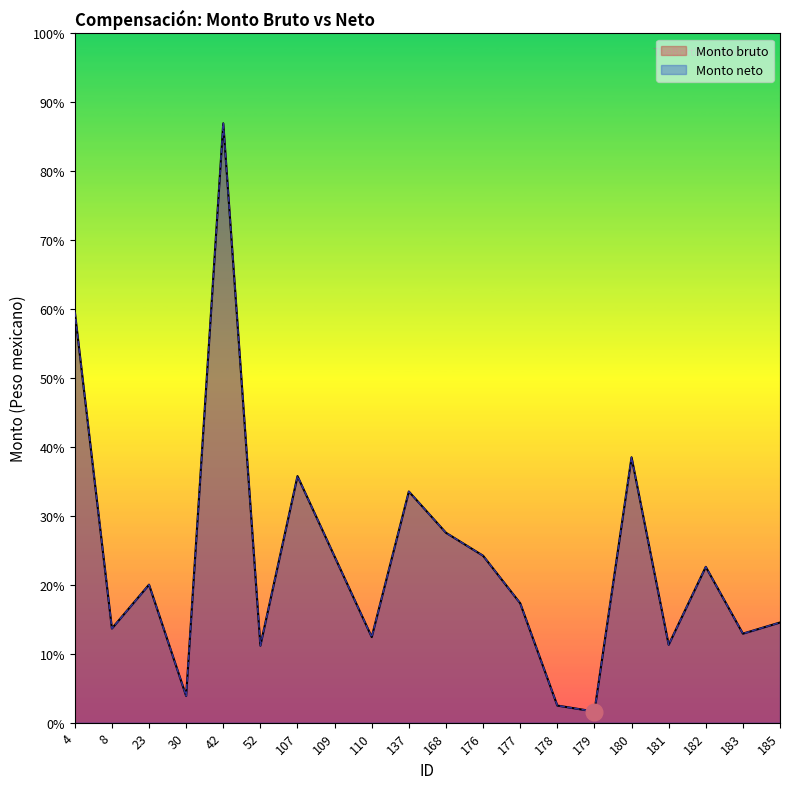

What is the greatest value displayed?

7000.0